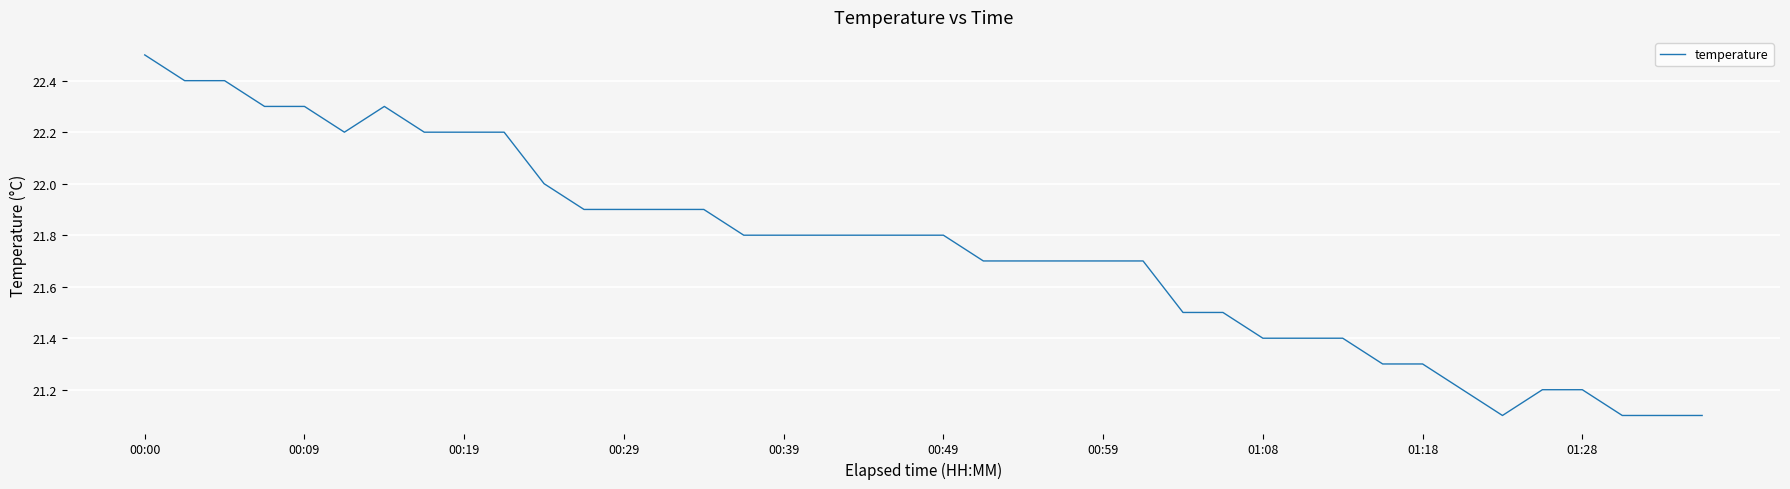

What is the maximum value shown in the chart?

22.5